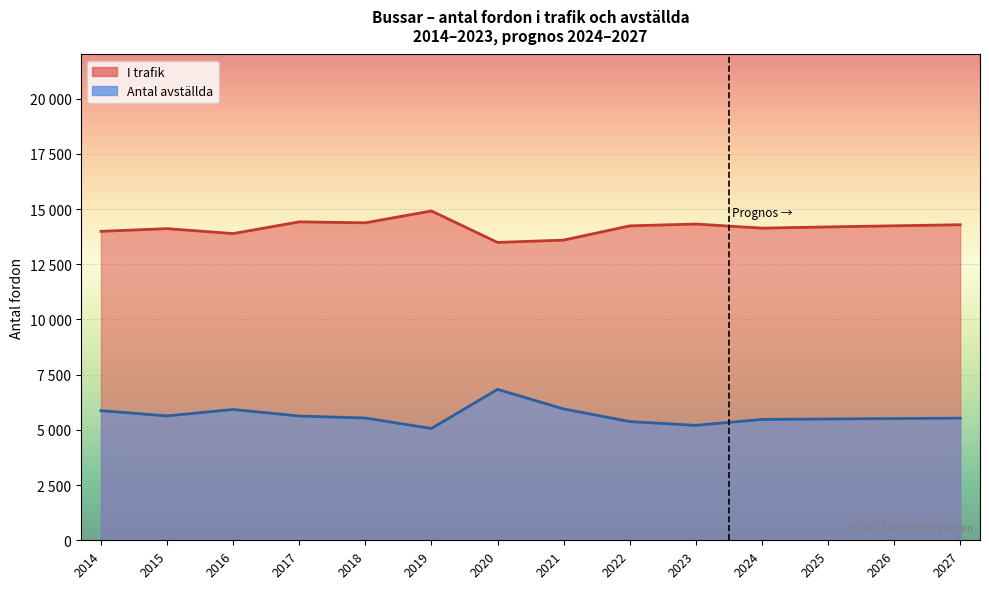

Reading right to left, what are all the values shown in this chart?

I trafik: 14290	14242	14191	14136	14322	14239	13594	13489	14914	14378	14421	13890	14114	13992
Antal avställda: 5531	5513	5493	5472	5205	5376	5948	6834	5063	5536	5627	5923	5633	5870